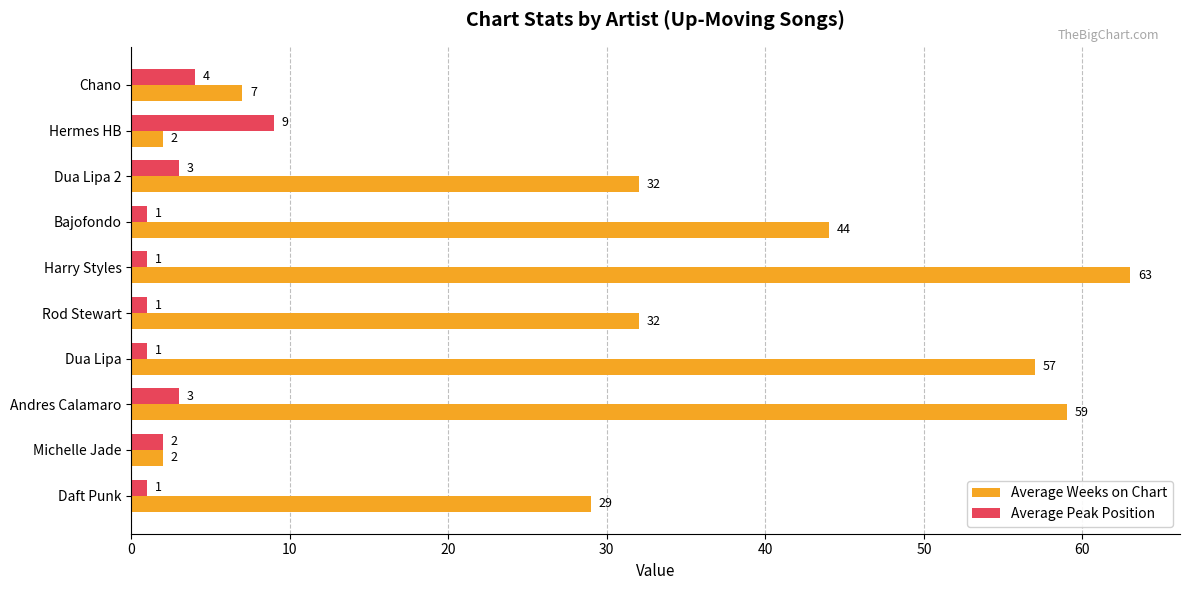

List the series in order of their peak value, lowest first.

Average Peak Position, Average Weeks on Chart